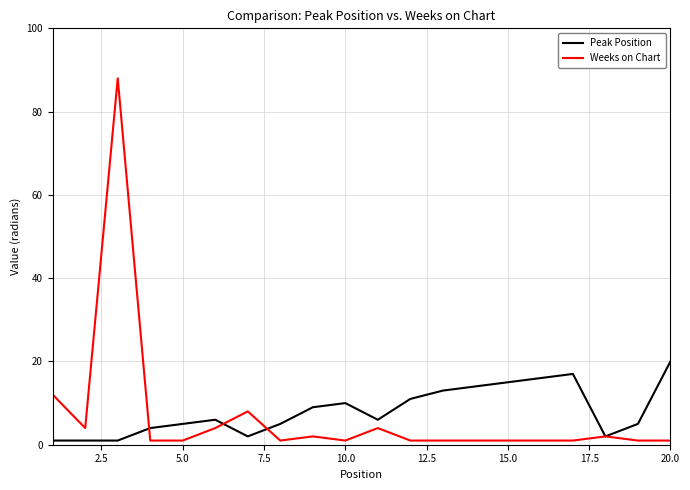

What is the maximum value shown in the chart?

88